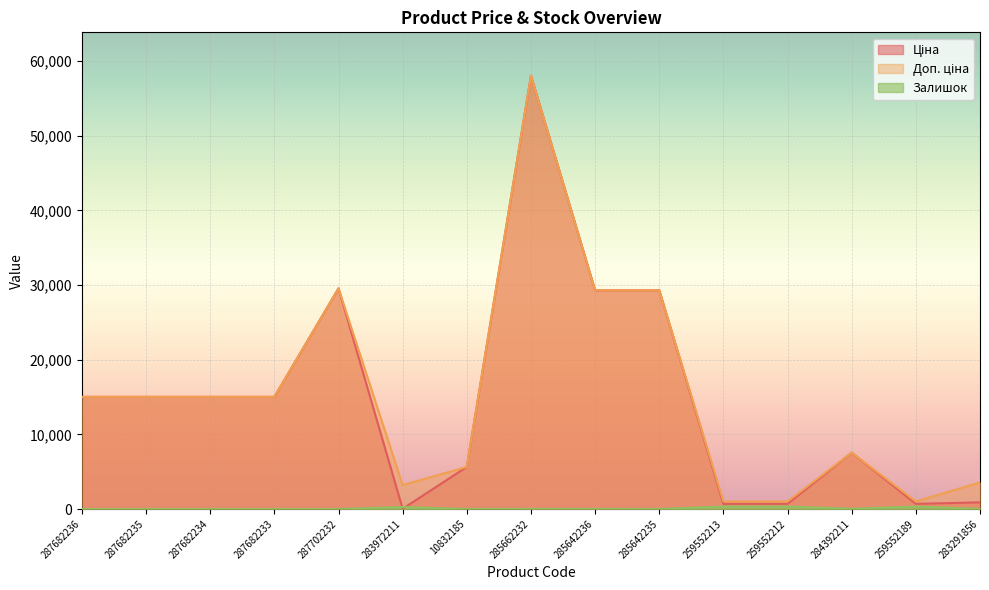

What are all the series names shown in the legend?

Ціна, Доп. ціна, Залишок